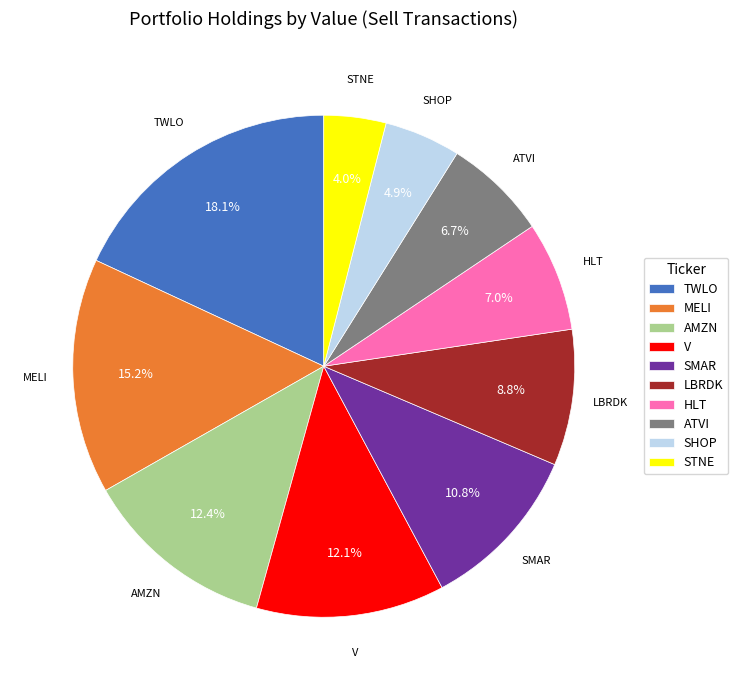

To the nearest percent, what percentage of the pie is HLT?

7%